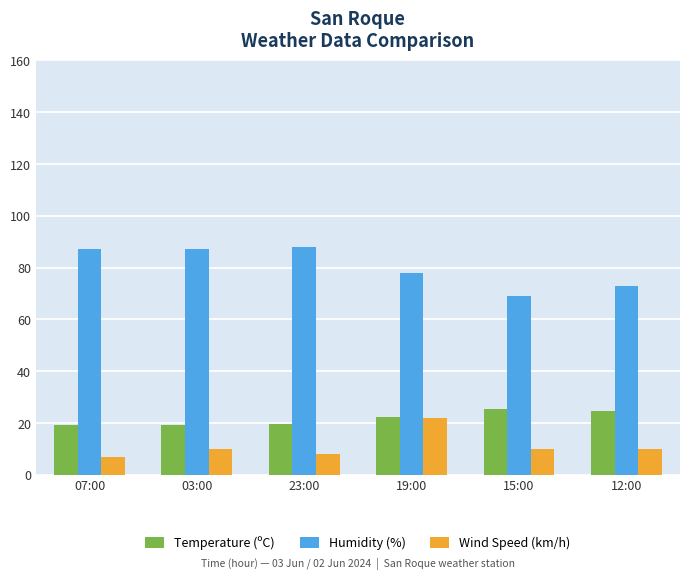

What is the greatest value displayed?

88.0